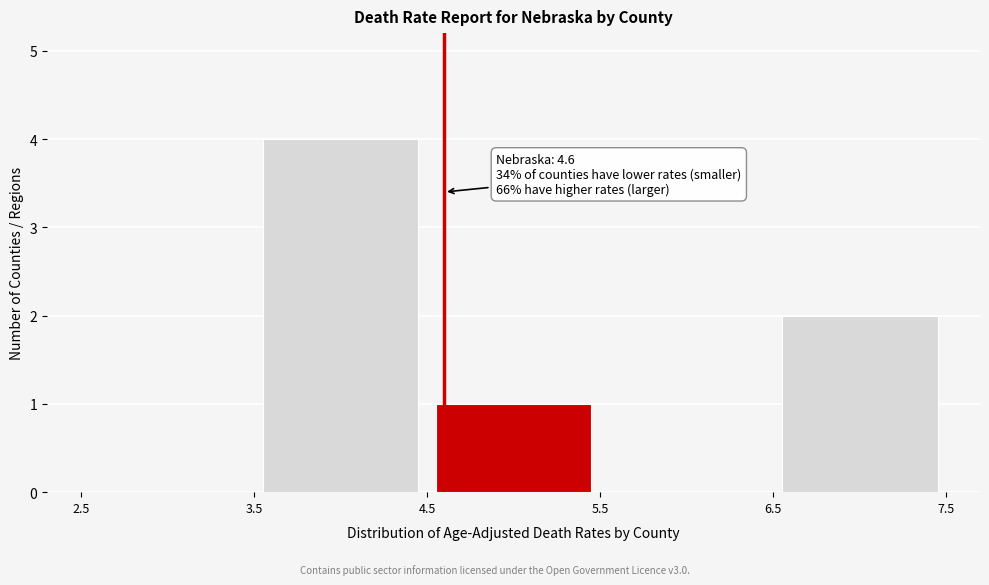

Over which range of the x-axis is the bar tallest?

3.5 to 4.5